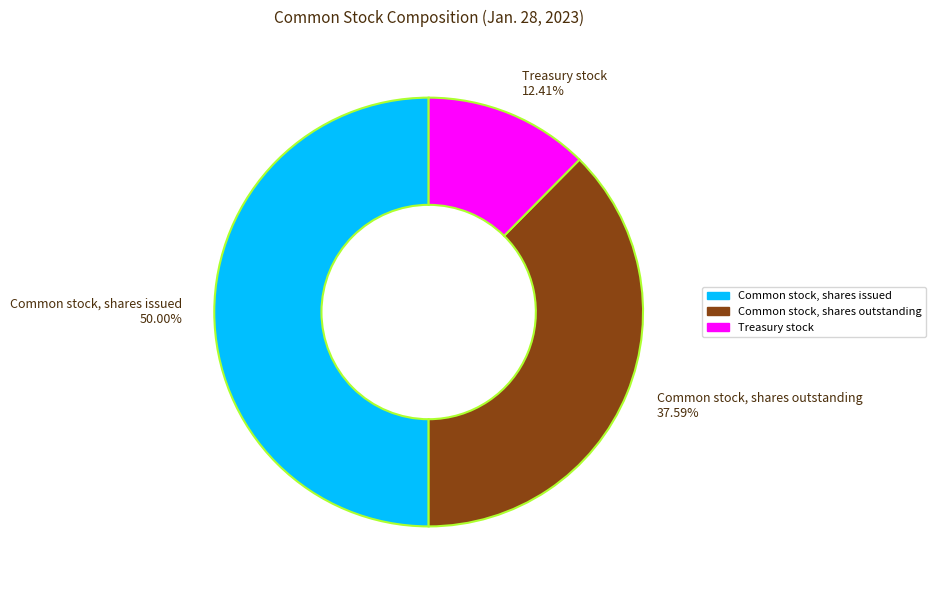

Rank the categories by value from highest to lowest.

Common stock, shares issued, Common stock, shares outstanding, Treasury stock